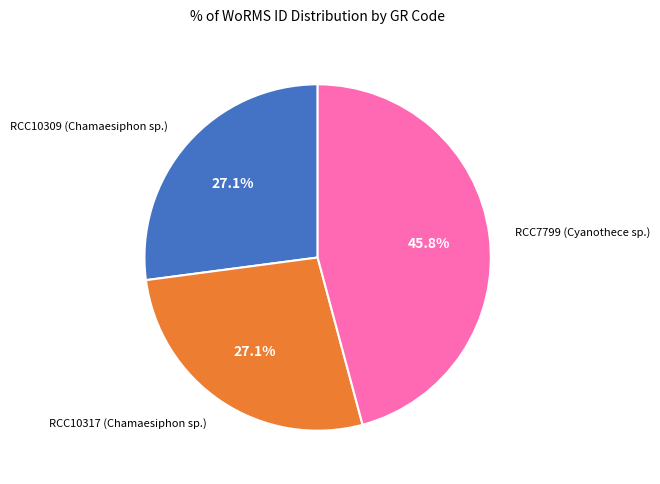

Count the number of slices in the pie.

3